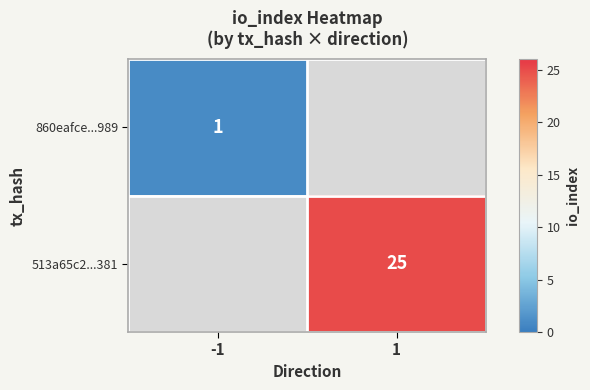

True or false: 513a65c2...381 has a value of 35 at 1.

False